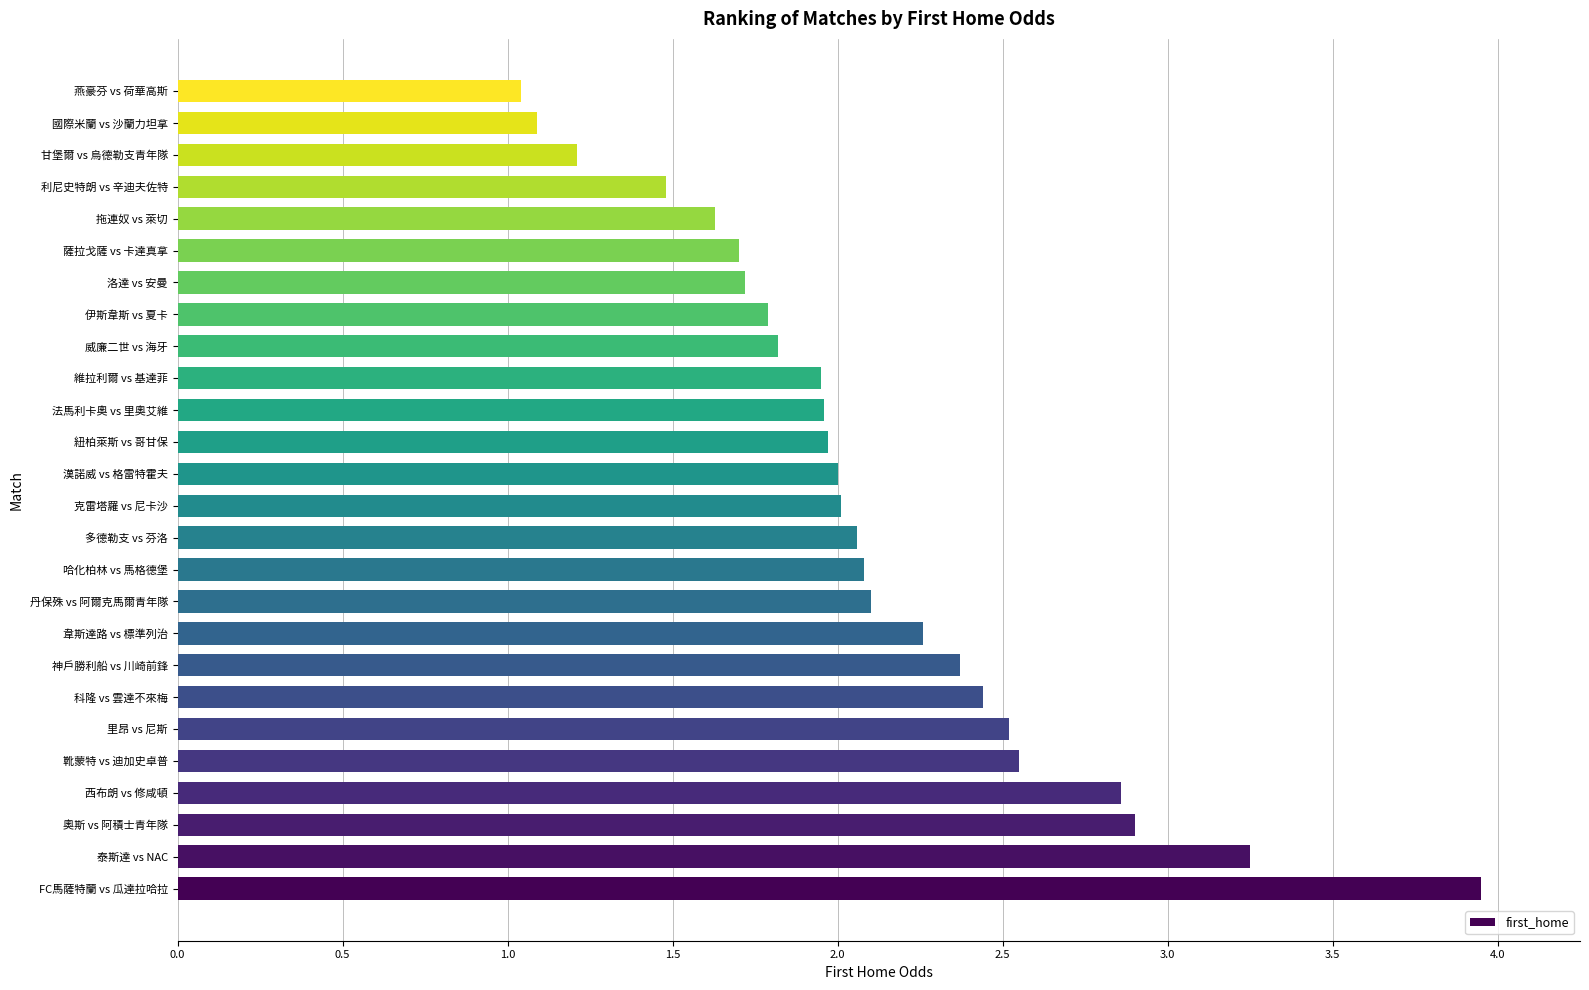

The value at 拖連奴 vs 萊切 is 1.6. True or false?

True